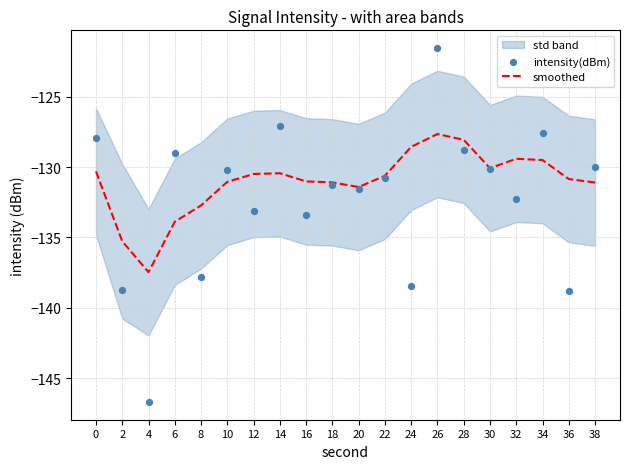

At which category is the sum across all series the highest?

26